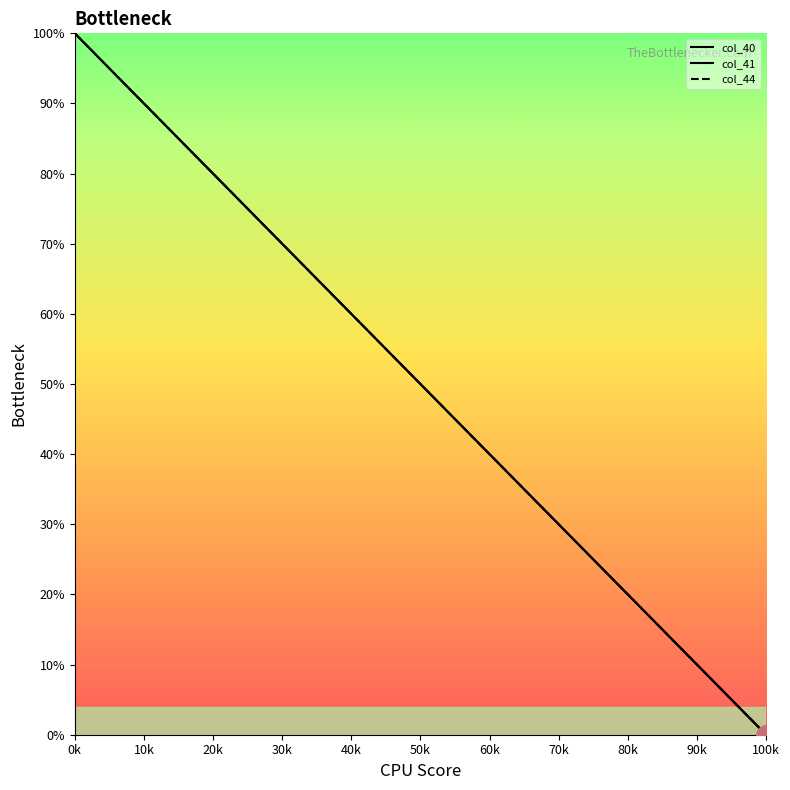

How many values in col_40 are above zero?

32